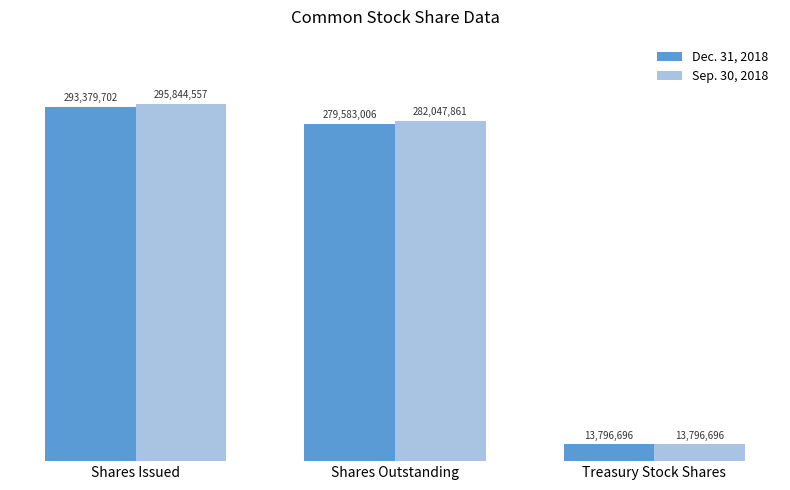

What is the difference between the highest and lowest values at Shares Outstanding?

2464855